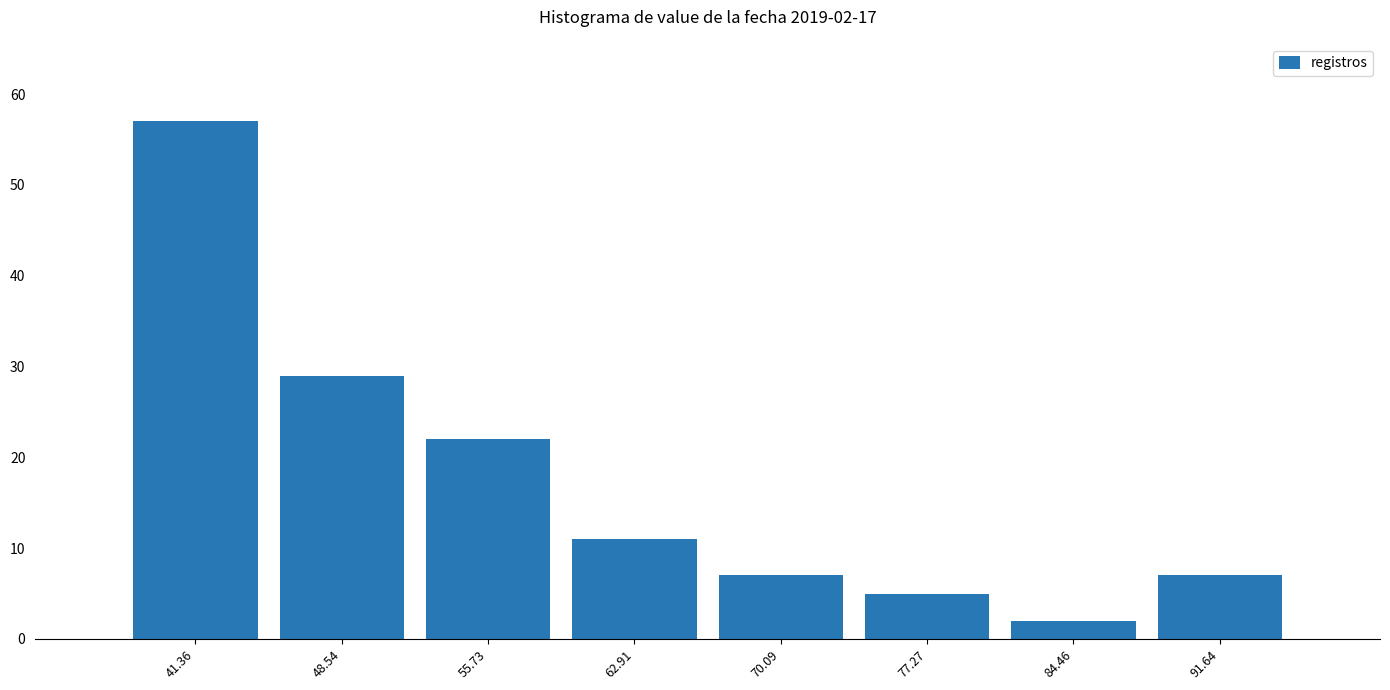

Which range on the x-axis has the tallest bar?

38 to 45